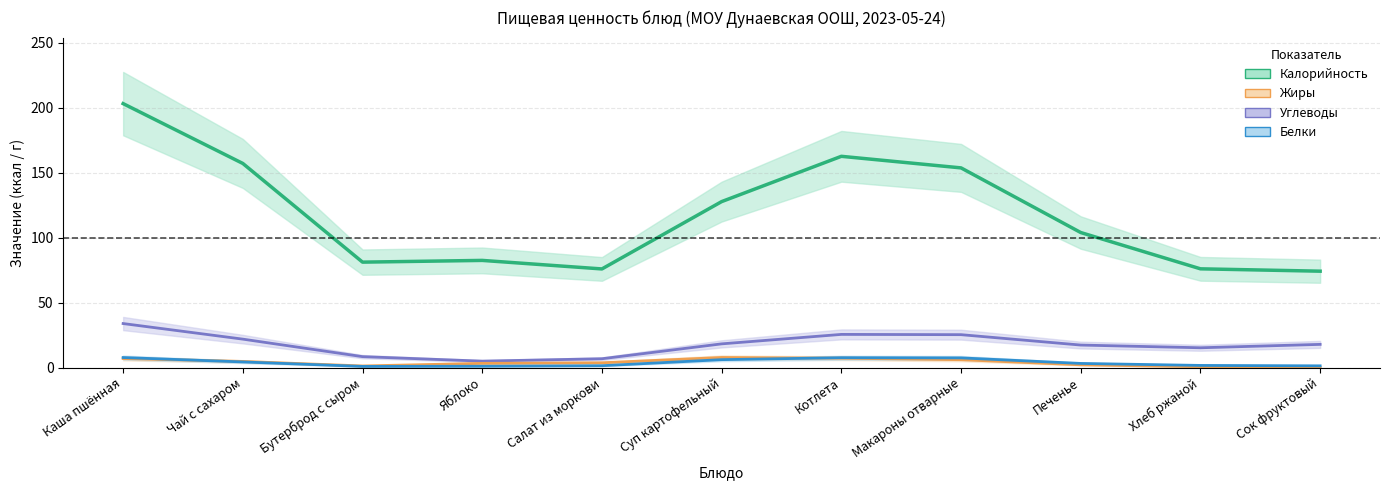

Rank the series by their maximum value, from highest to lowest.

Калорийность, Углеводы, Белки, Жиры